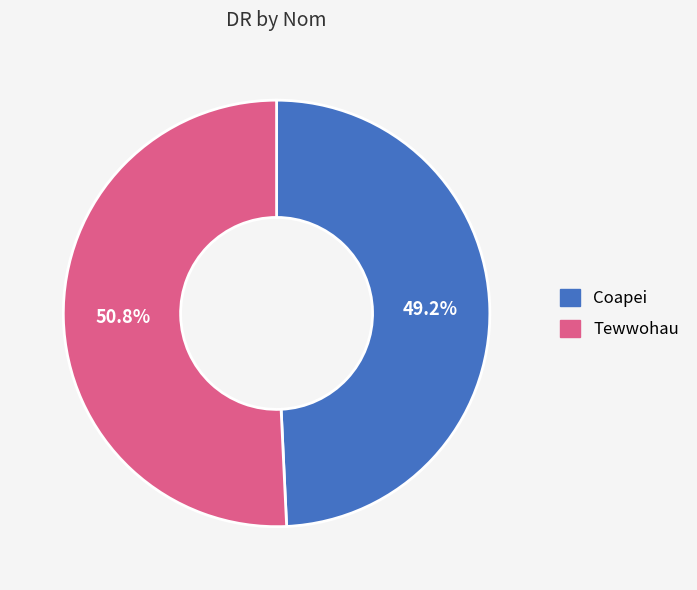

How many segments does this pie chart have?

2